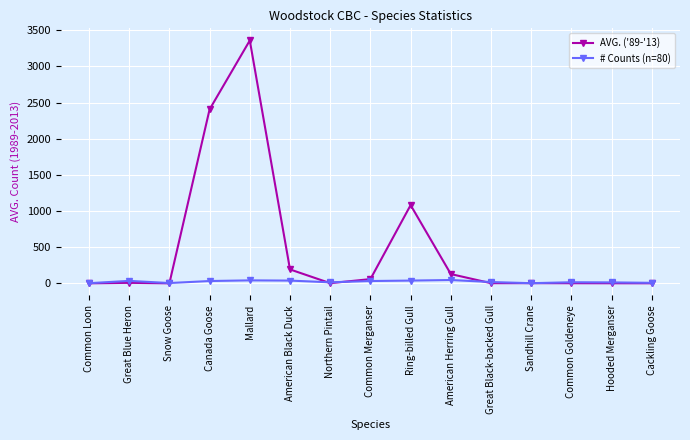

The # Counts (n=80) series shows 7.0 at Cackling Goose. True or false?

True